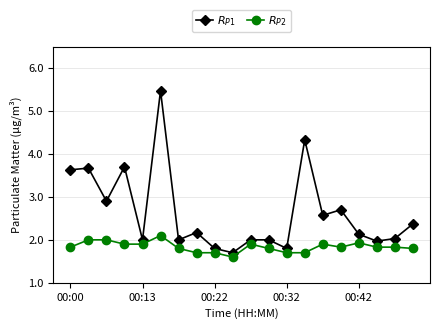

What is the difference between the maximum and minimum values in the $R_{P2}$ series?

0.5